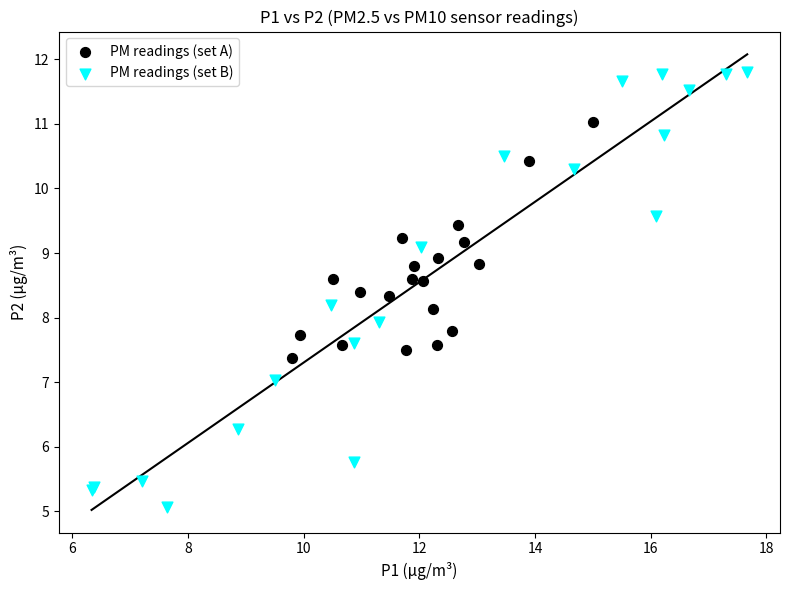

Which series has the widest spread of Y values?

PM readings (set B)